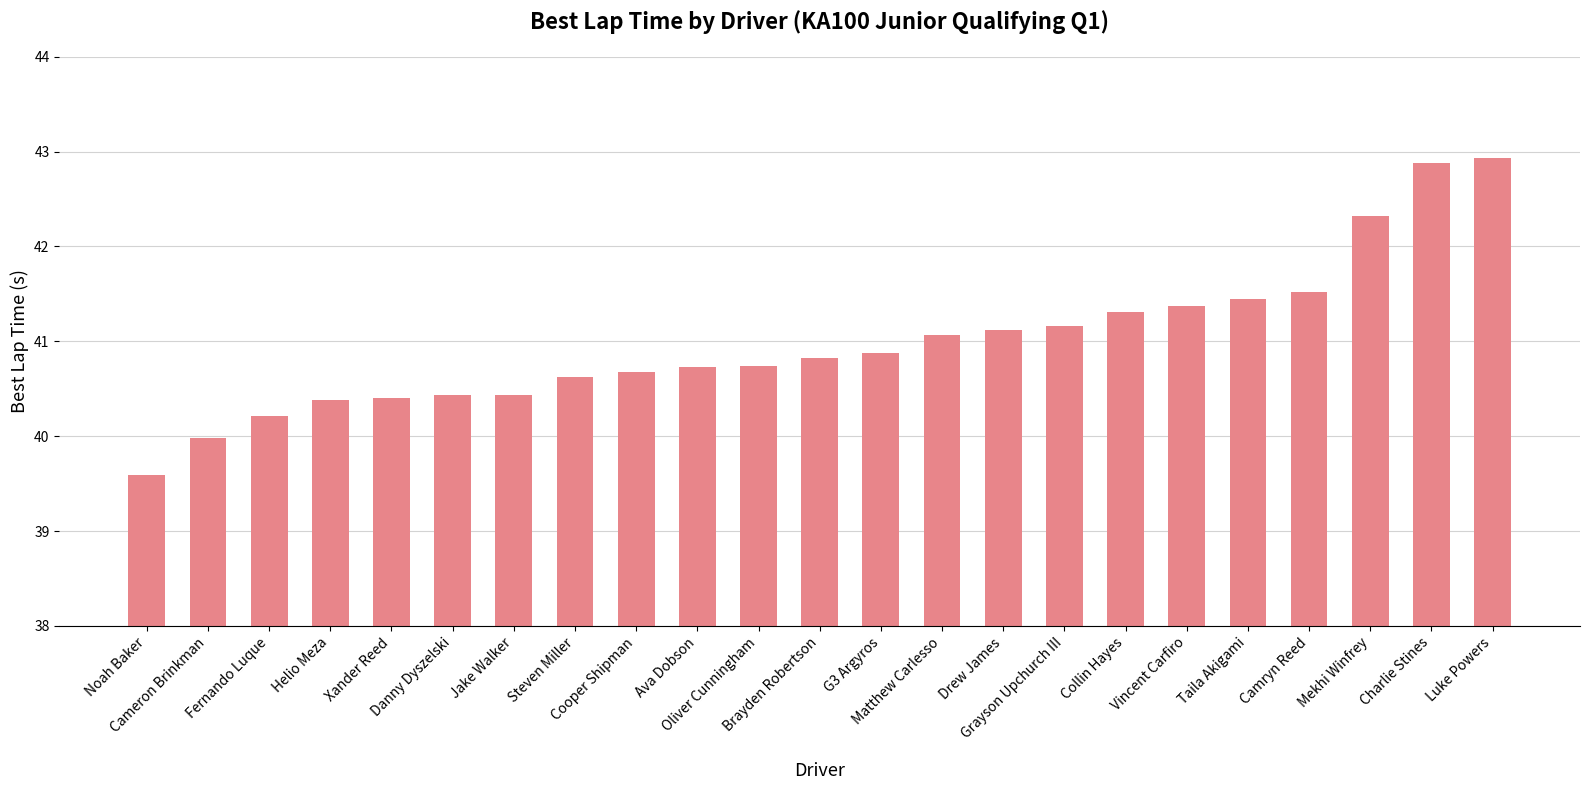

What is the maximum value shown in the chart?

42.9